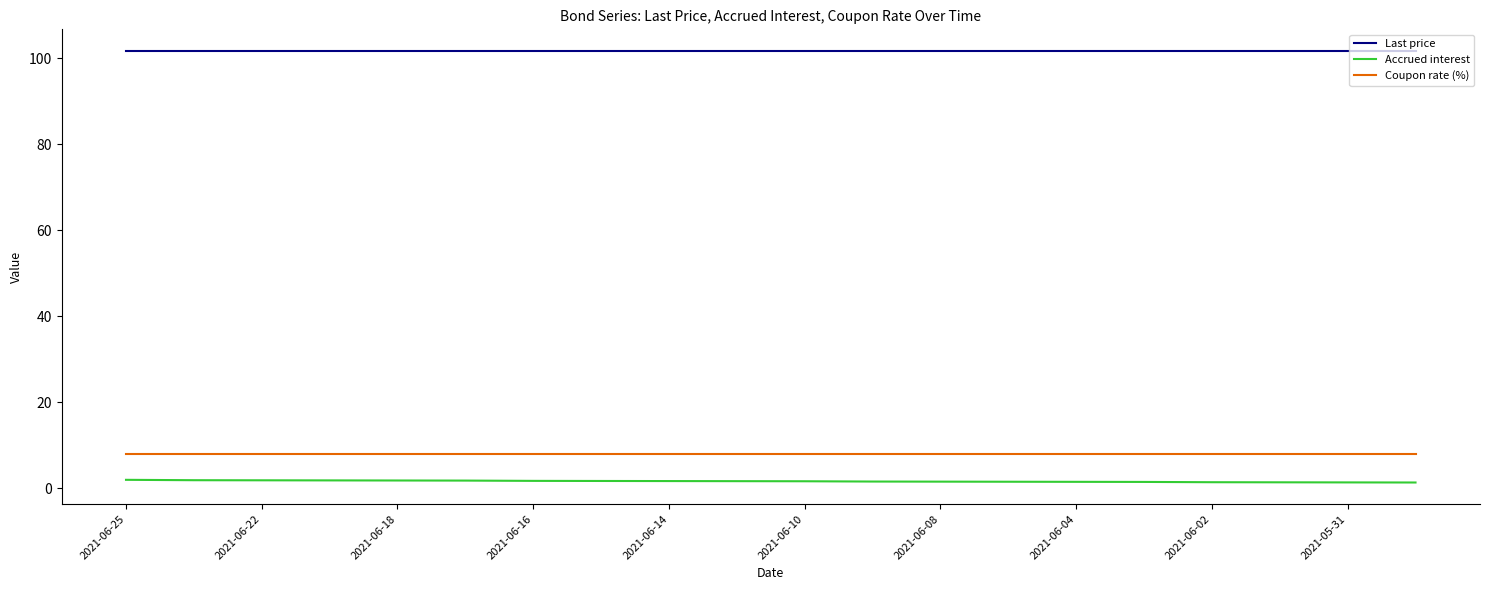

What is the greatest value displayed?

101.7